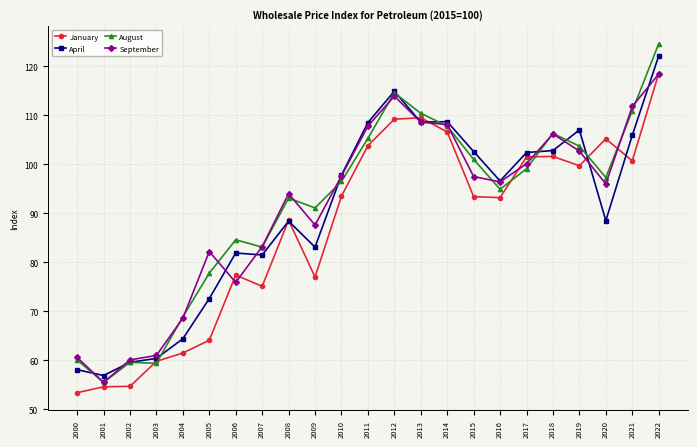

Where is the first local maximum for September?

2005